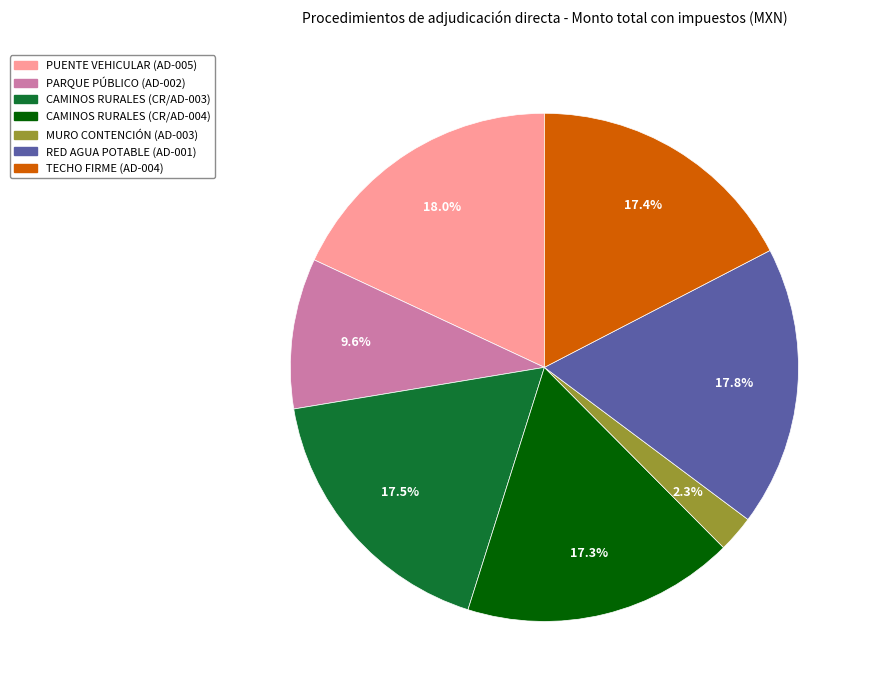

To the nearest percent, what is the difference between the largest and smallest slice percentages?

16%